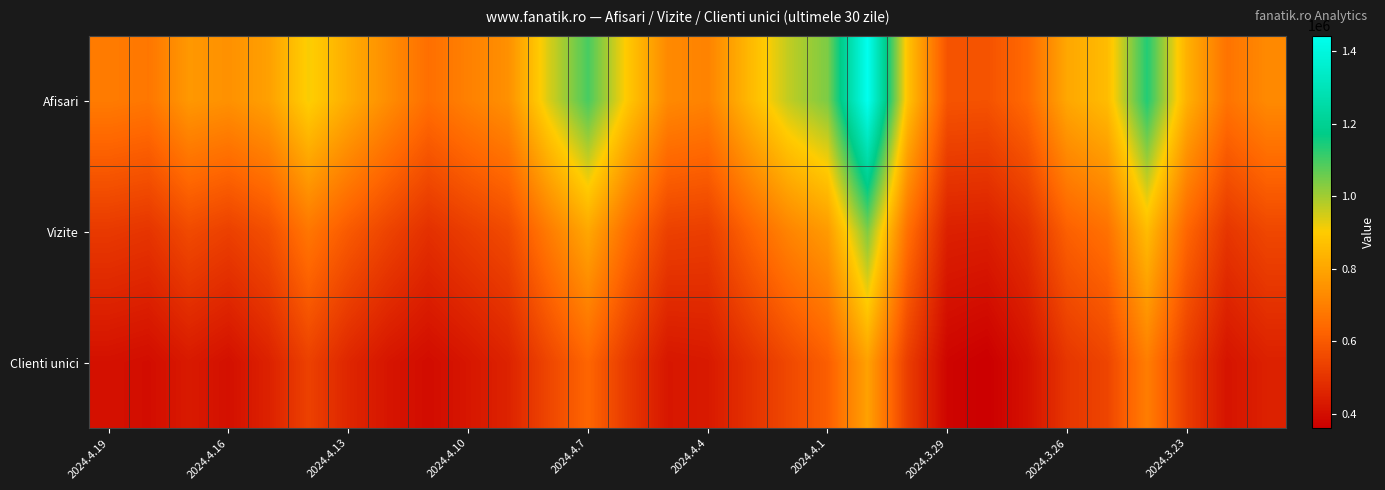

Rank the series by their maximum value, from highest to lowest.

Afisari, Vizite, Clienti unici